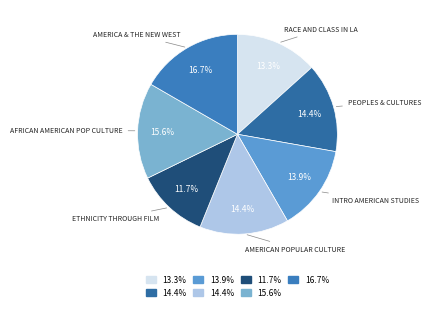

Which slice is the largest?

America, the Frontier, and the New West